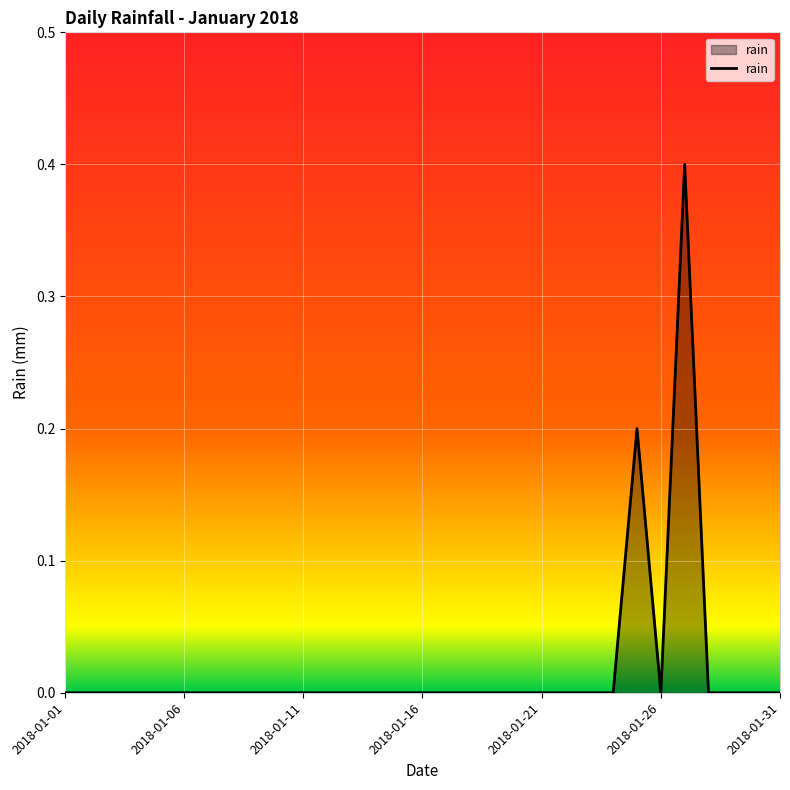

How many values are between 0 and 1?

31